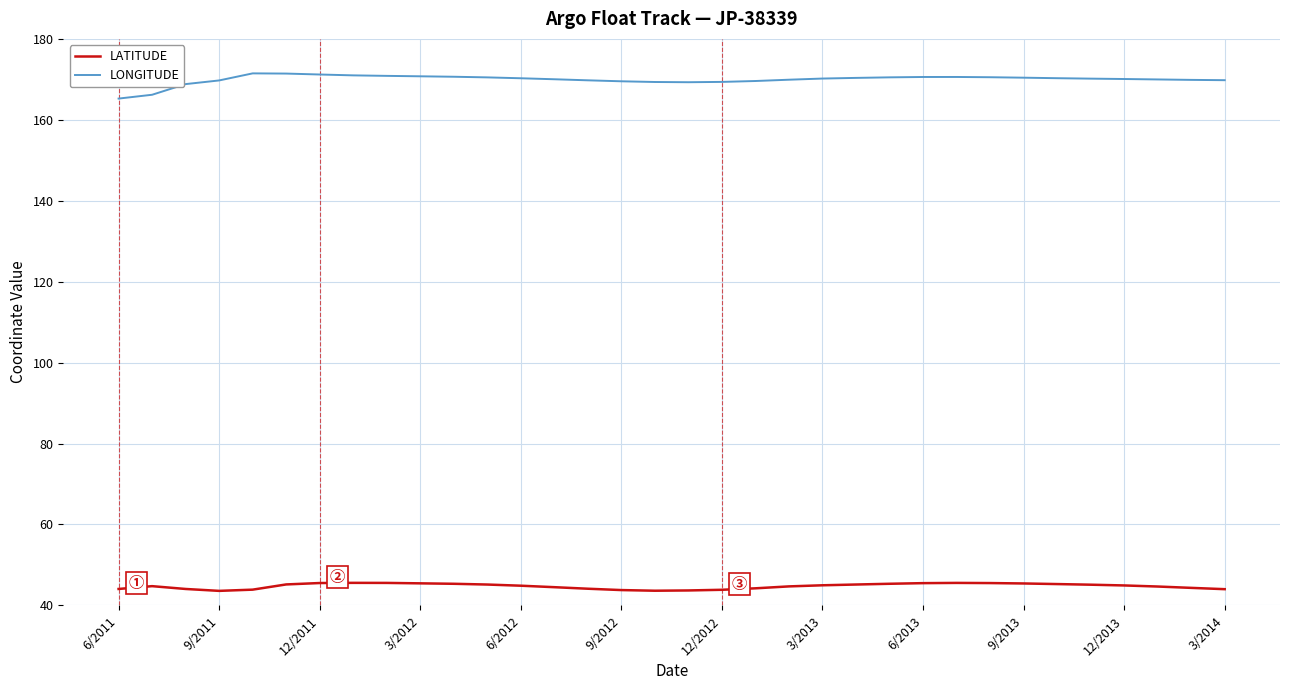

What is the difference between the maximum and minimum values in the LONGITUDE series?

6.2